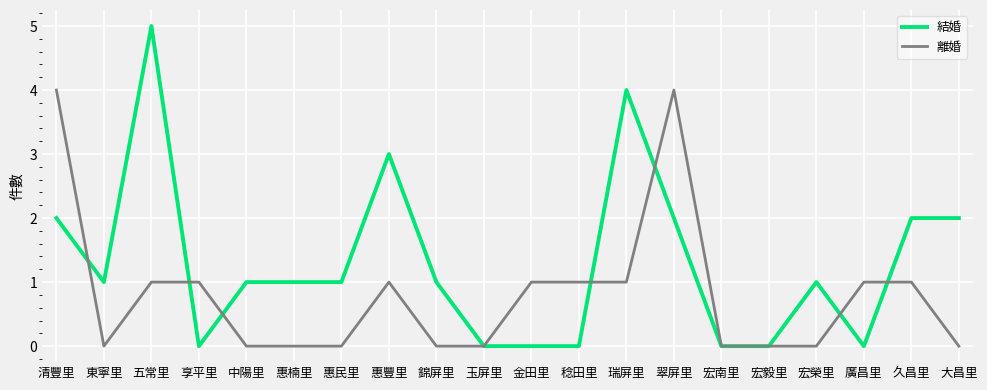

True or false: 結婚 has more than 0 interior local peaks.

True